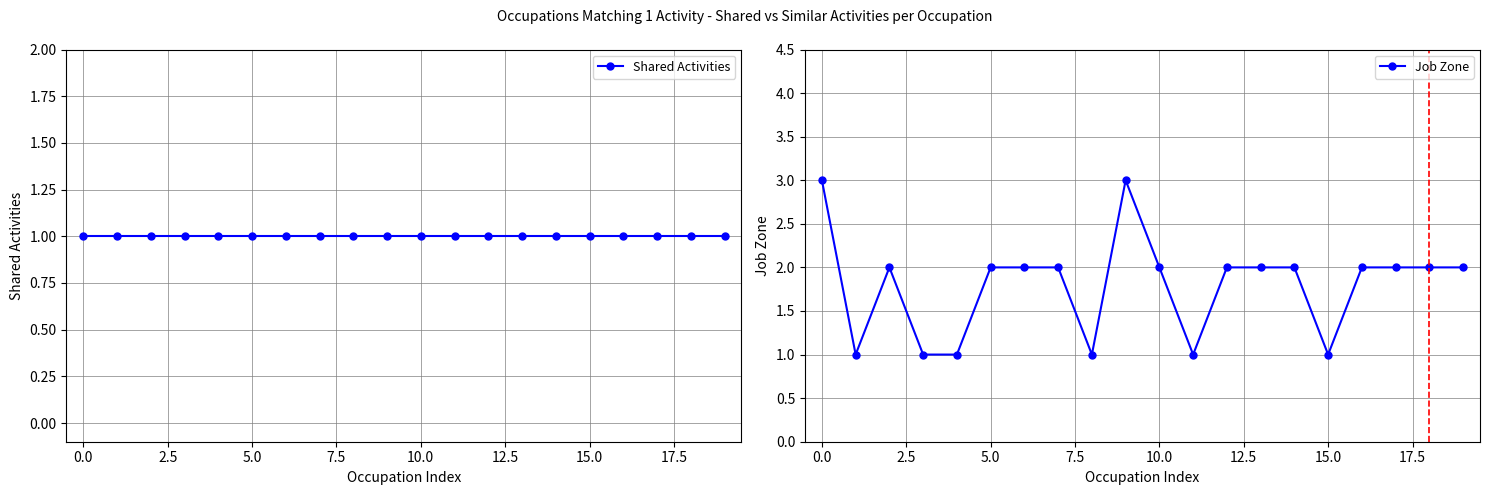

True or false: Job Zone and Shared Activities cross at least once.

False